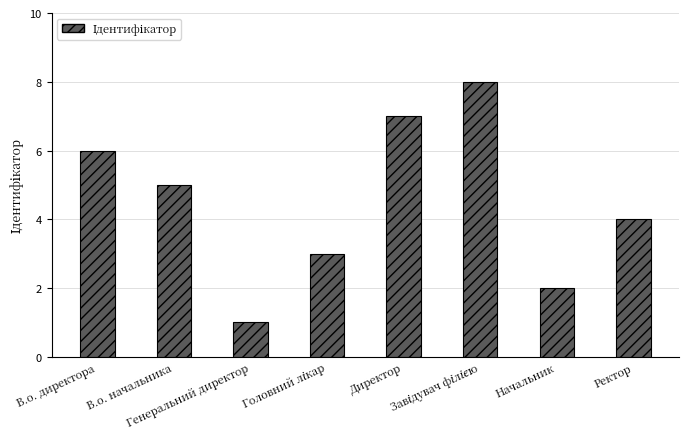

What is the change in value from В.о. директора to В.о. начальника?

-1